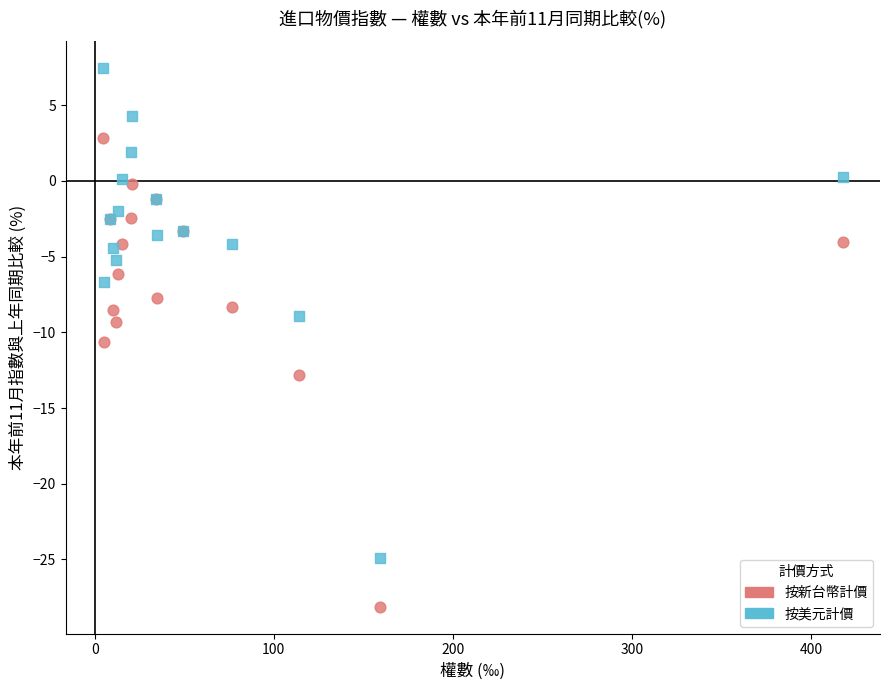

In the 按新台幣計價 series, what Y value is closest to -12?

-12.8